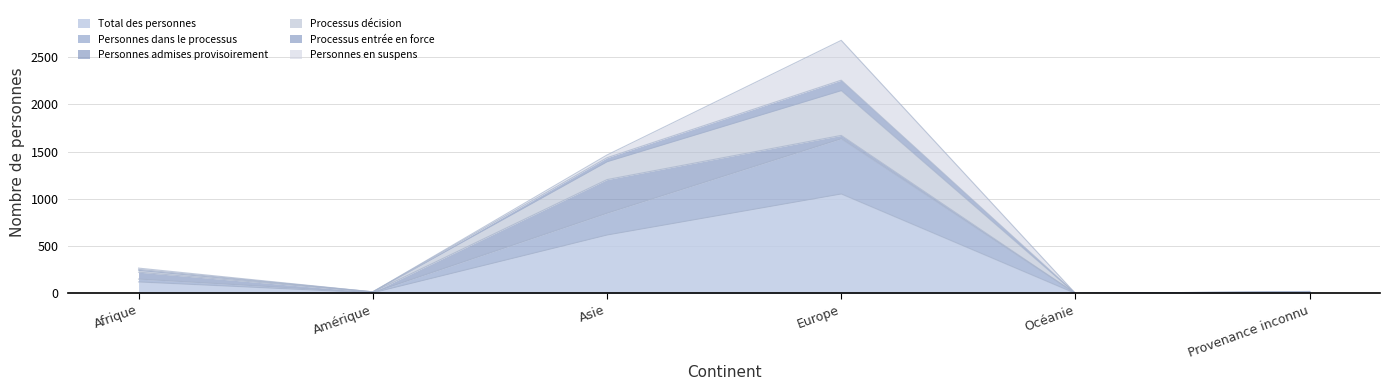

Is it true that Total des personnes equals 54 at Afrique?

False